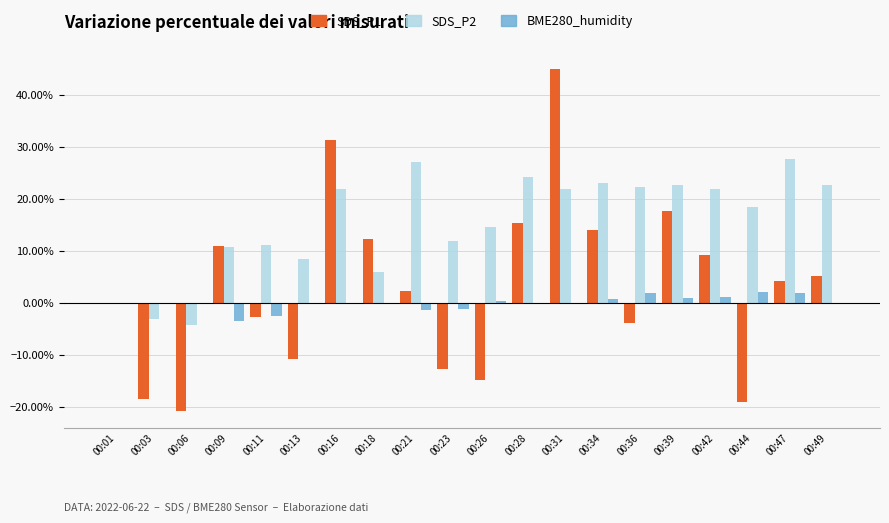

Is the value of BME280_humidity at 00:06 greater than the value of SDS_P1 at 00:18?

No